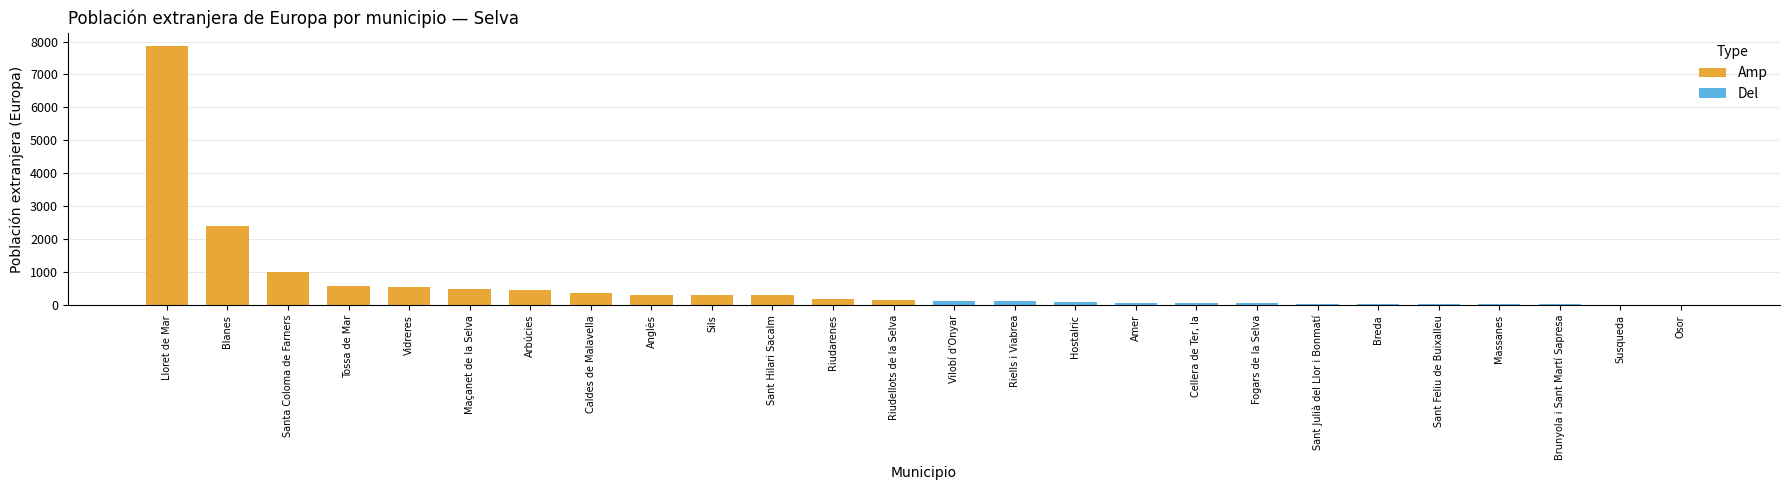

What is the average value of the Del series?

54